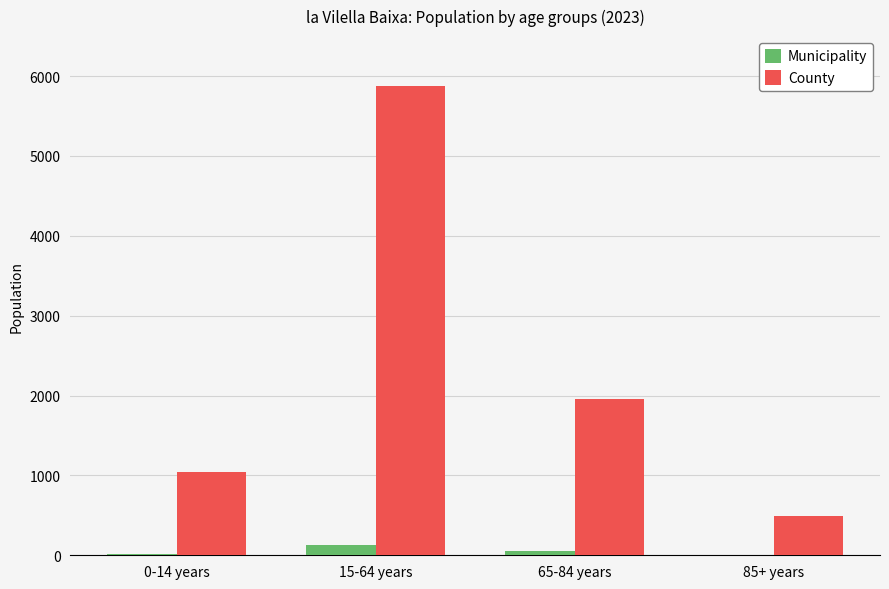

What is the difference between the County values at 15-64 years and 65-84 years?

3919